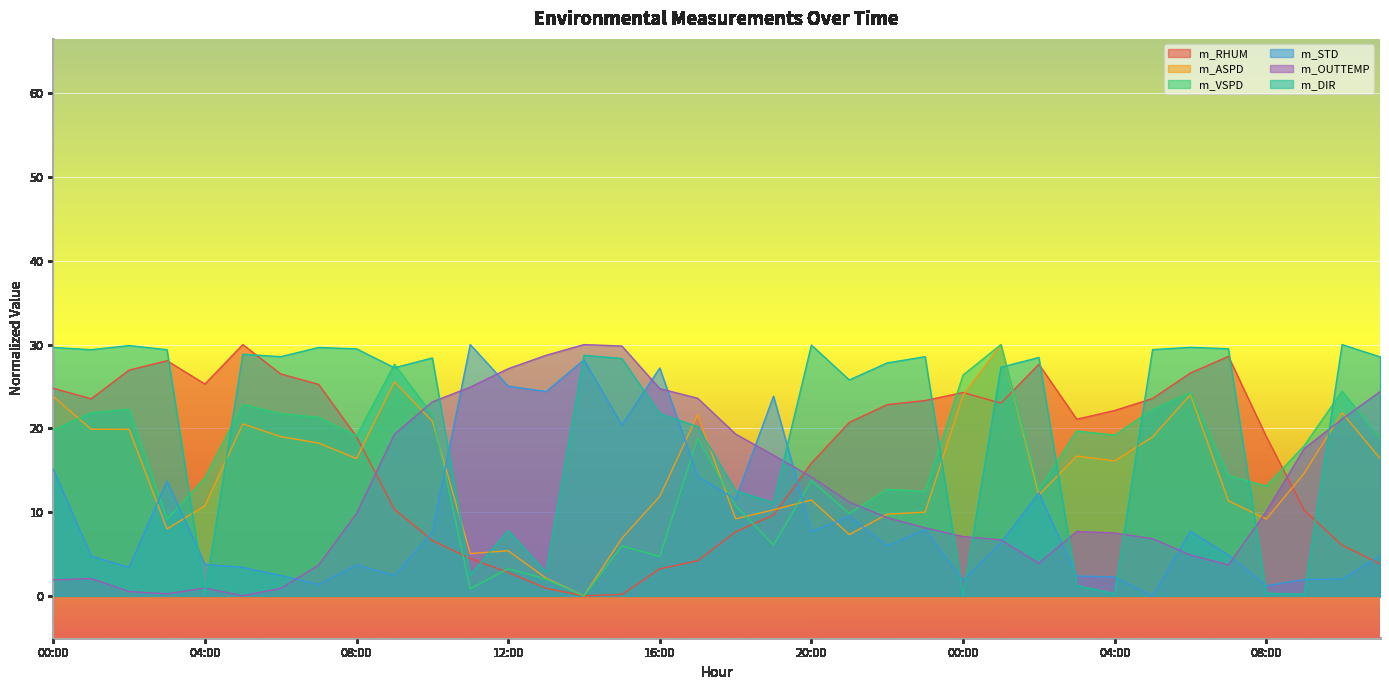

Reading left to right, list all the values displayed in this chart.

m_RHUM: 24.8	23.5	27.0	28.1	25.3	30.0	26.5	25.2	19.0	10.3	6.6	4.5	2.8	0.9	0.0	0.2	3.2	4.2	7.6	9.6	15.8	20.7	22.8	23.3	24.3	23.0	27.6	21.1	22.1	23.6	26.6	28.6	19.0	10.2	6.0	3.8
m_ASPD: 23.8	19.9	19.9	8.0	10.8	20.5	19.0	18.2	16.4	25.6	20.8	5.1	5.4	2.1	0.0	6.9	11.9	21.6	9.2	10.3	11.4	7.3	9.7	10.0	23.9	30.0	12.0	16.7	16.1	19.0	24.0	11.4	9.2	14.6	21.9	16.4
m_VSPD: 19.8	21.9	22.3	9.1	14.1	22.9	21.8	21.3	19.1	27.7	21.6	0.9	3.2	2.0	0.0	6.0	4.7	18.8	10.8	6.1	13.8	9.8	12.7	12.5	26.4	30.0	12.7	19.7	19.2	22.2	24.3	14.4	13.1	17.9	24.4	18.8
m_STD: 15.1	4.7	3.4	13.7	3.8	3.4	2.4	1.3	3.7	2.4	7.6	30.0	25.0	24.4	28.2	20.4	27.2	14.2	11.5	23.8	7.6	9.5	6.0	7.9	1.8	6.3	12.3	2.4	2.2	0.0	7.7	4.9	1.2	2.0	2.0	4.8
m_OUTTEMP: 1.9	2.1	0.5	0.2	0.9	0.0	0.9	3.7	9.8	19.3	23.2	24.9	27.1	28.7	30.0	29.8	24.7	23.6	19.3	16.8	14.2	11.2	9.3	8.1	7.1	6.7	3.9	7.7	7.5	6.8	4.9	3.7	10.1	17.6	21.1	24.4
m_DIR: 29.7	29.4	29.9	29.4	0.1	28.8	28.6	29.7	29.5	27.2	28.4	2.5	7.8	2.8	28.7	28.3	21.7	20.2	12.5	11.1	29.9	25.8	27.8	28.6	0.0	27.3	28.5	1.2	0.3	29.4	29.7	29.5	0.3	0.2	30.0	28.5